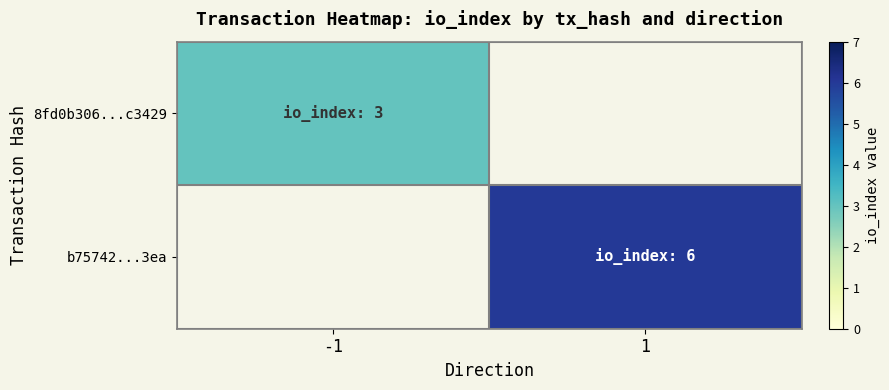

Is the value of b75742...3ea at 1 greater than the value of 8fd0b306...c3429 at -1?

Yes